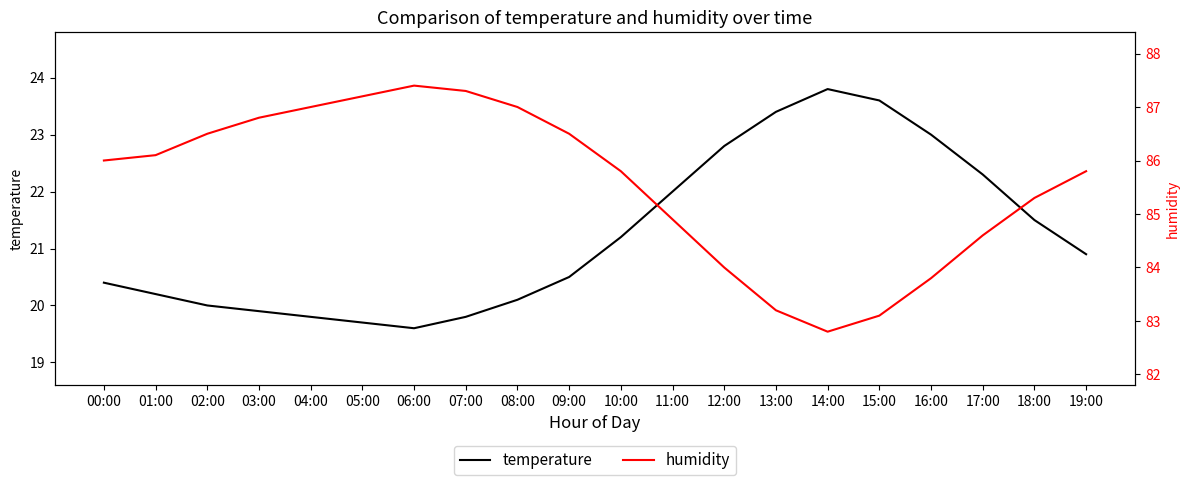

In humidity, how many points are higher than both neighbors (excluding endpoints)?

1